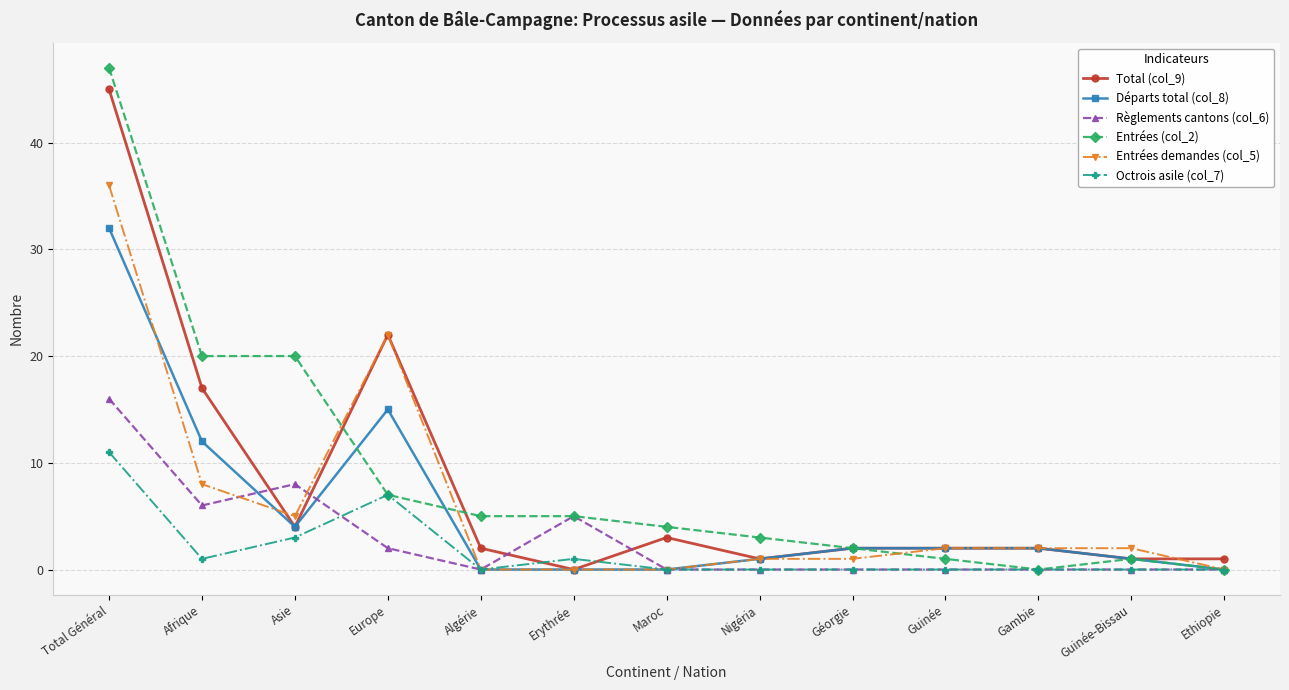

True or false: Total (col_9) and Règlements cantons (col_6) cross at least once.

True